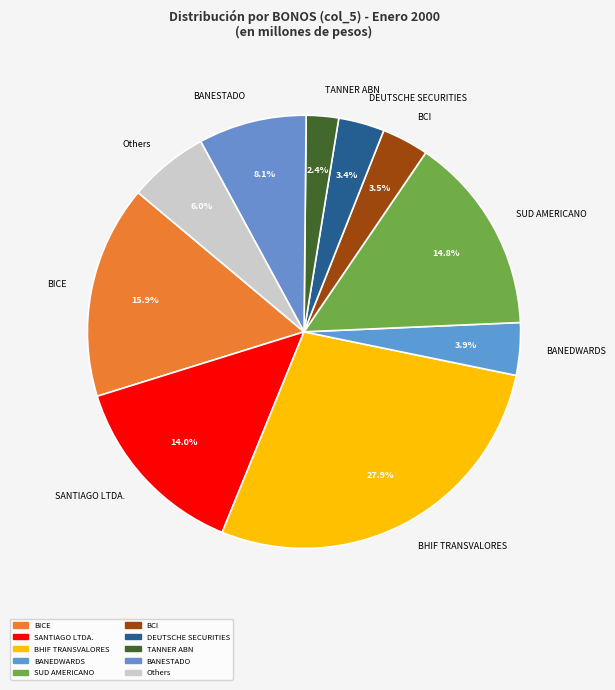

Which category has the biggest portion of the pie?

BHIF TRANSVALORES